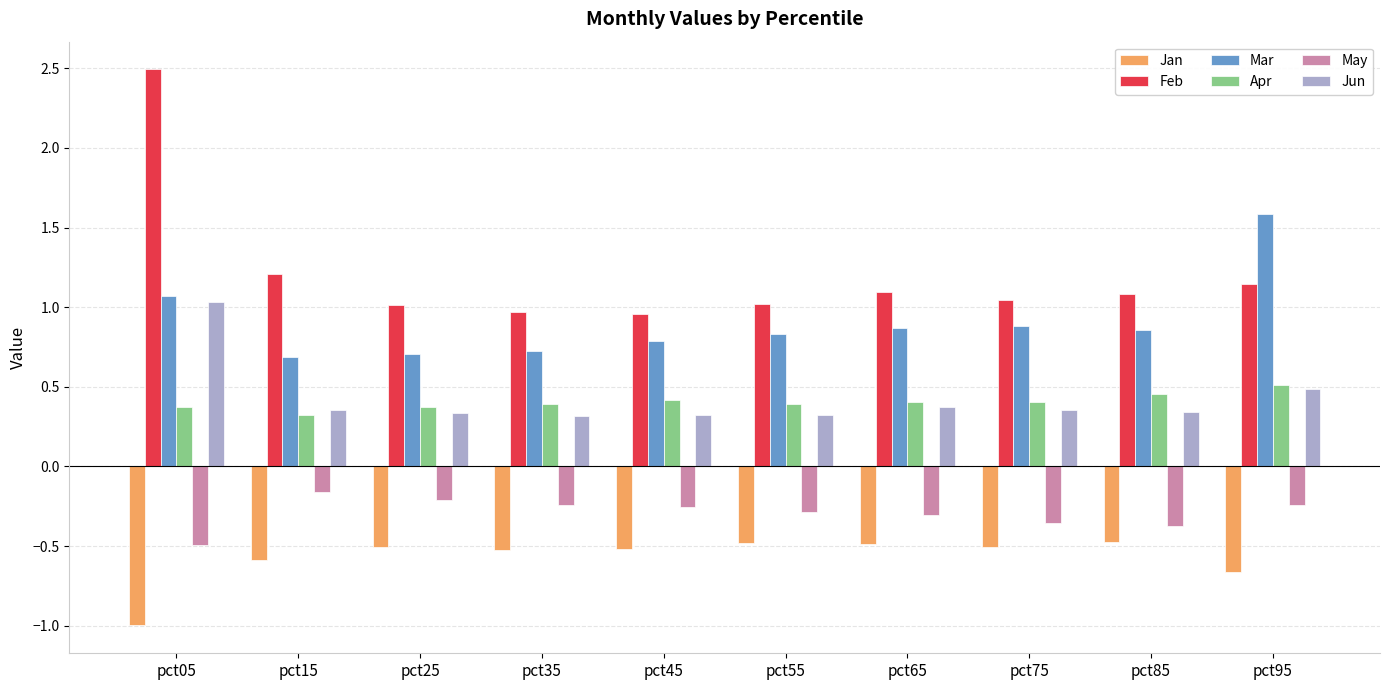

Between pct75 and pct95, which series saw the biggest shift?

Mar